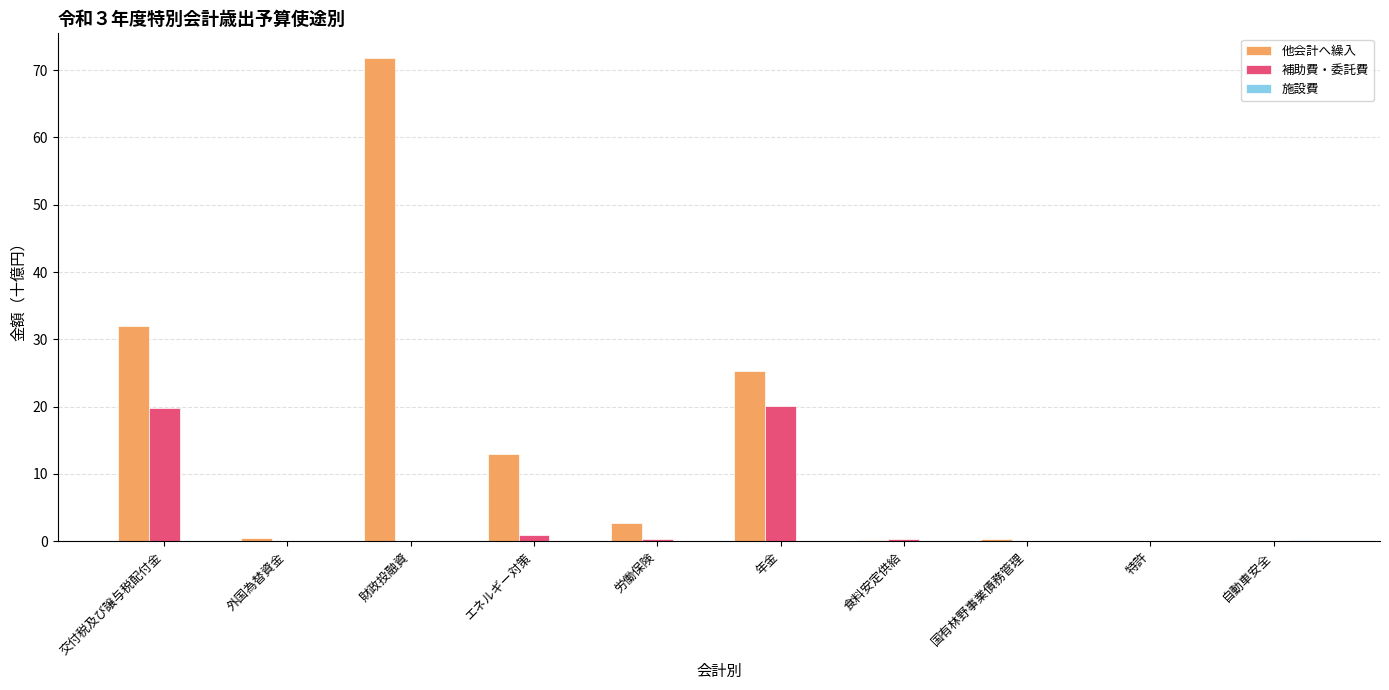

The 他会計へ繰入 series shows 71.9 at 財政投融資. True or false?

True